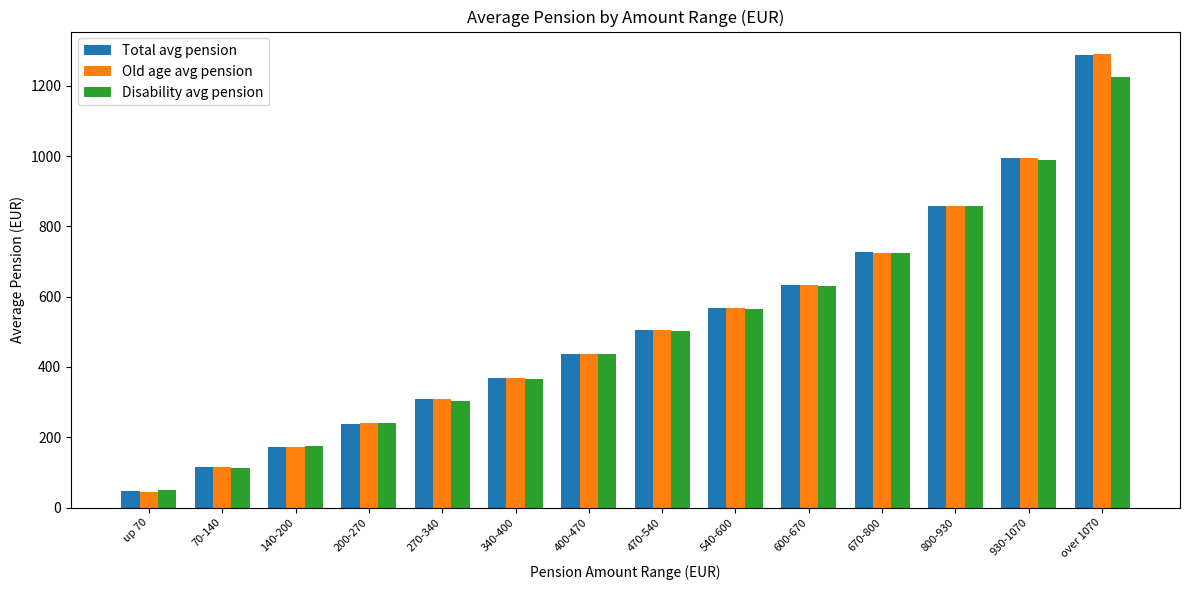

Which series changed the most between 340-400 and 470-540?

Disability avg pension